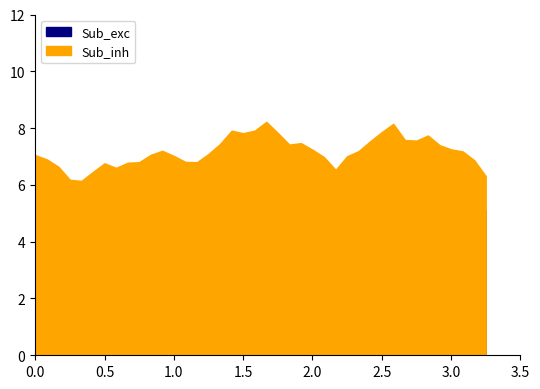

What is the difference between the maximum and minimum values in the Sub_exc series?

14.2